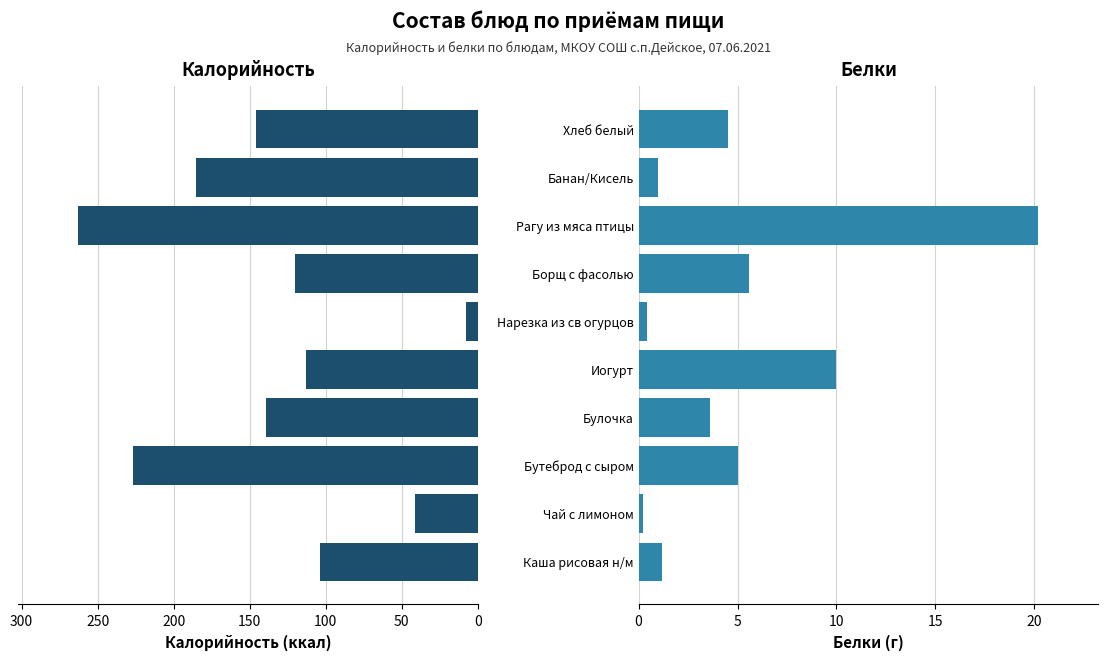

How many data points in Белки are above 4?

5